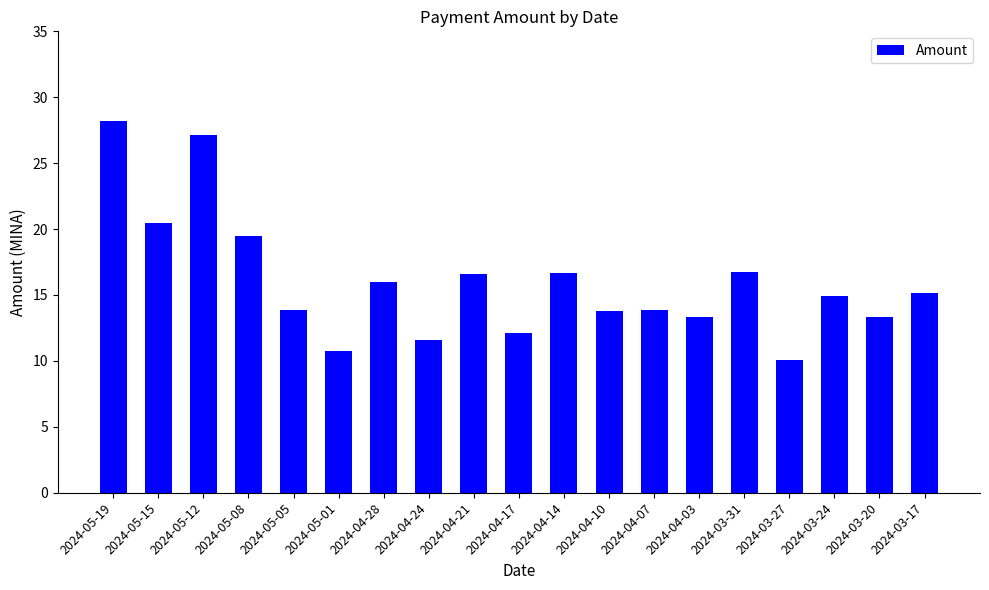

What position from the right is 2024-04-24?

12